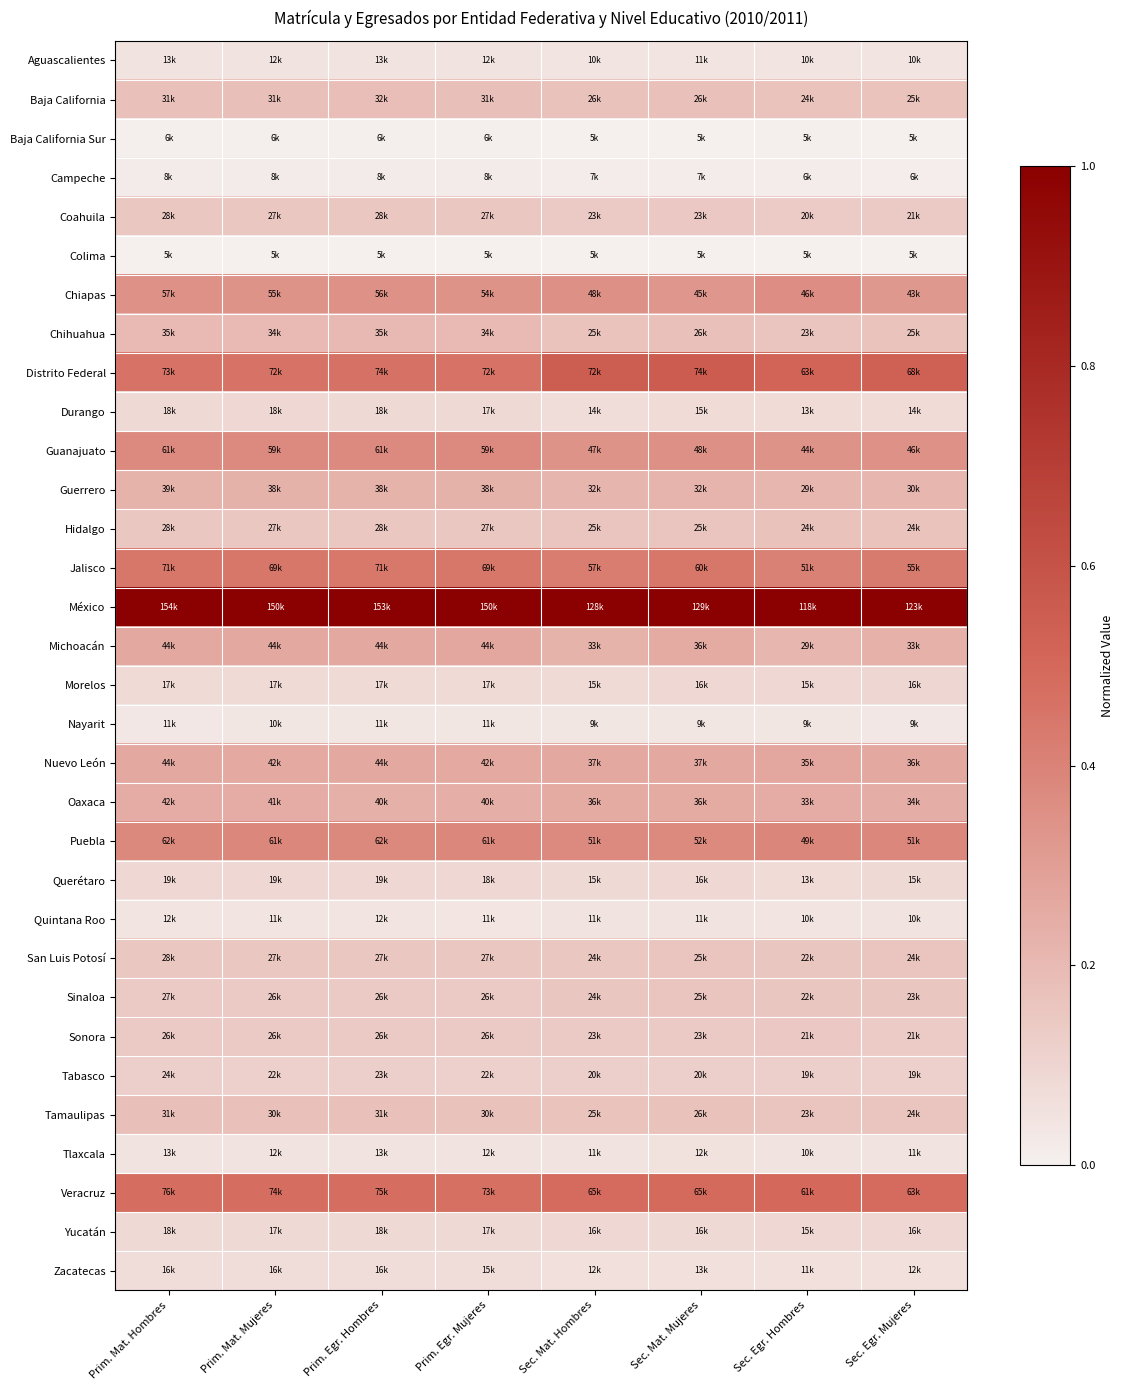

Between Sec. Mat. Mujeres and Sec. Egr. Mujeres, which is larger?

Sec. Mat. Mujeres